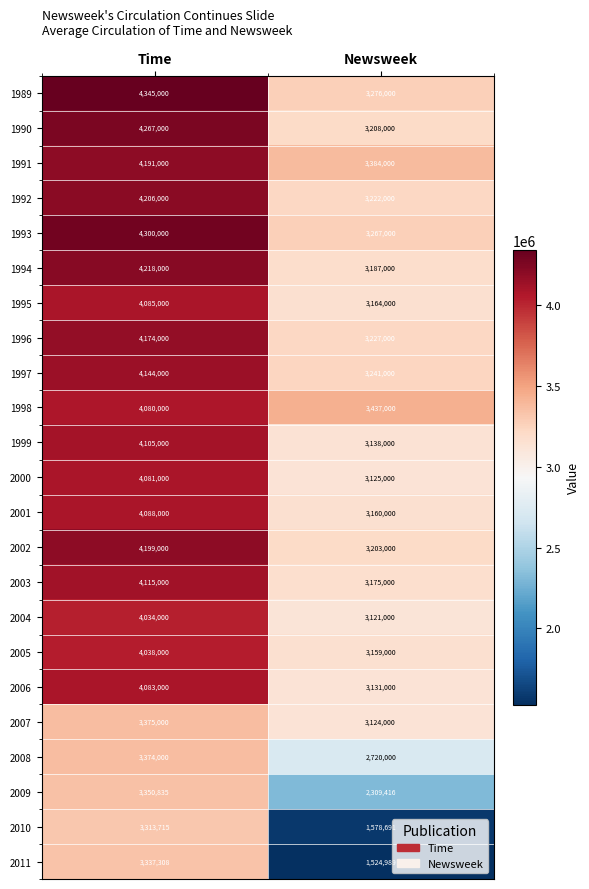

What is the difference between the 2000 values at Time and Newsweek?

956000